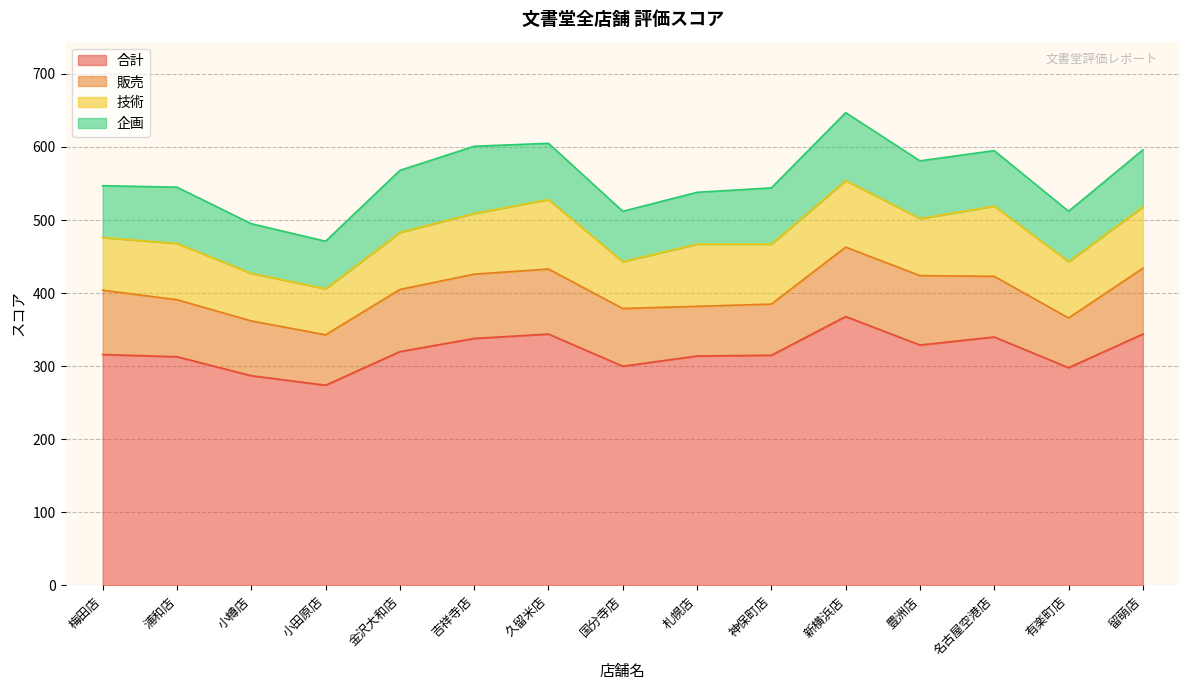

True or false: 合計 has a value of 160 at 国分寺店.

False